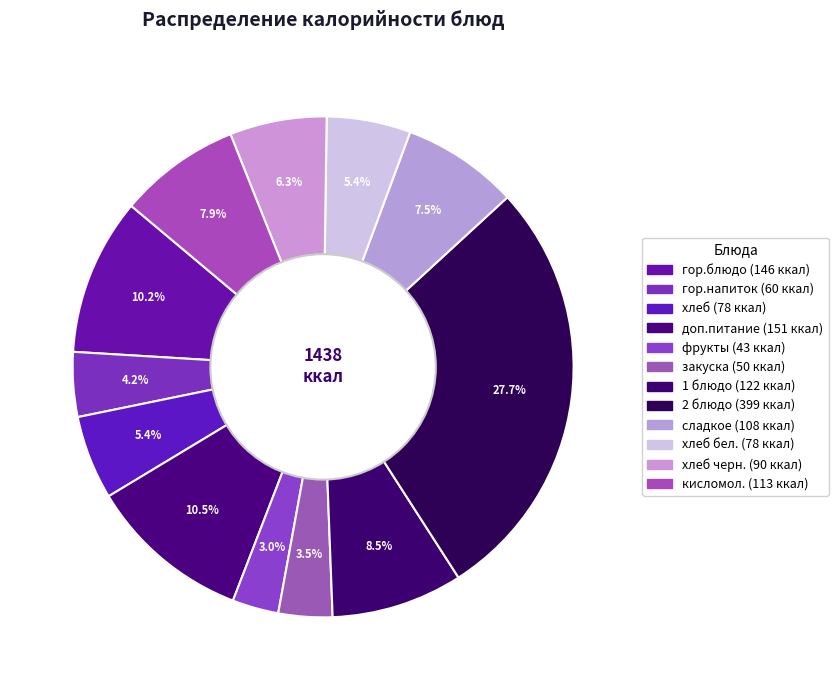

How many slices are in this pie chart?

12